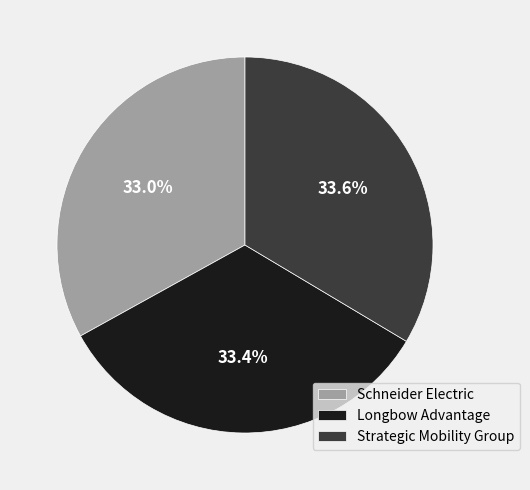

Does Strategic Mobility Group account for over 50% of the chart?

No